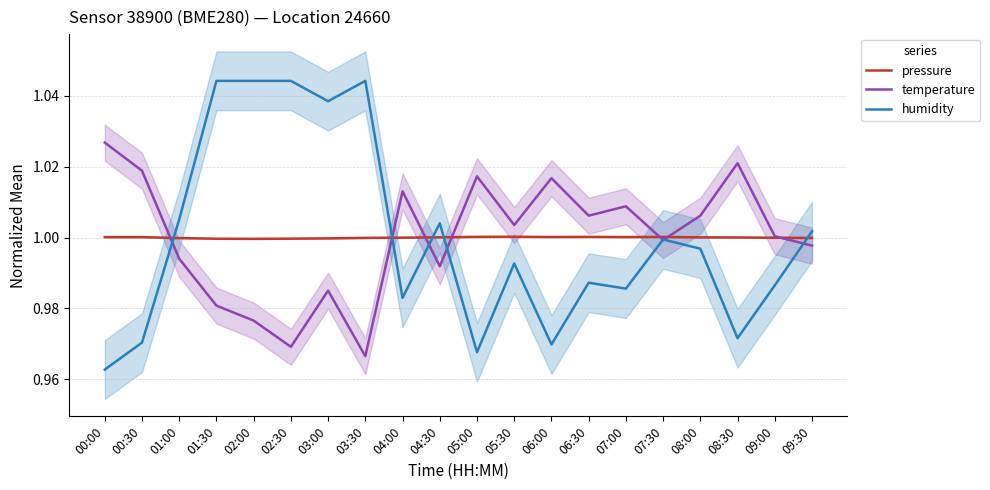

Count the number of categories in the chart.

20